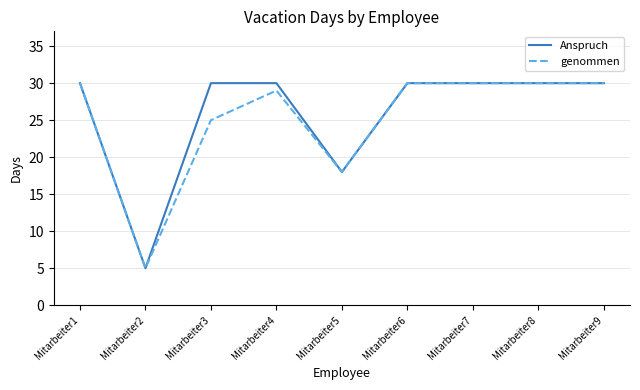

Which category has the lowest value in the Anspruch series?

Mitarbeiter2